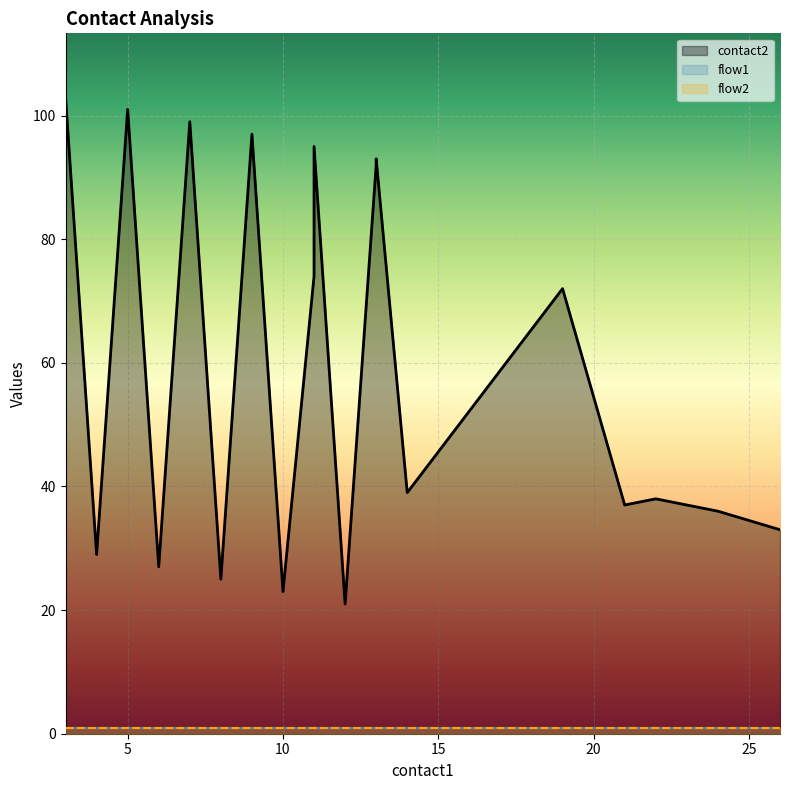

True or false: flow2 and flow1 cross at least once.

False